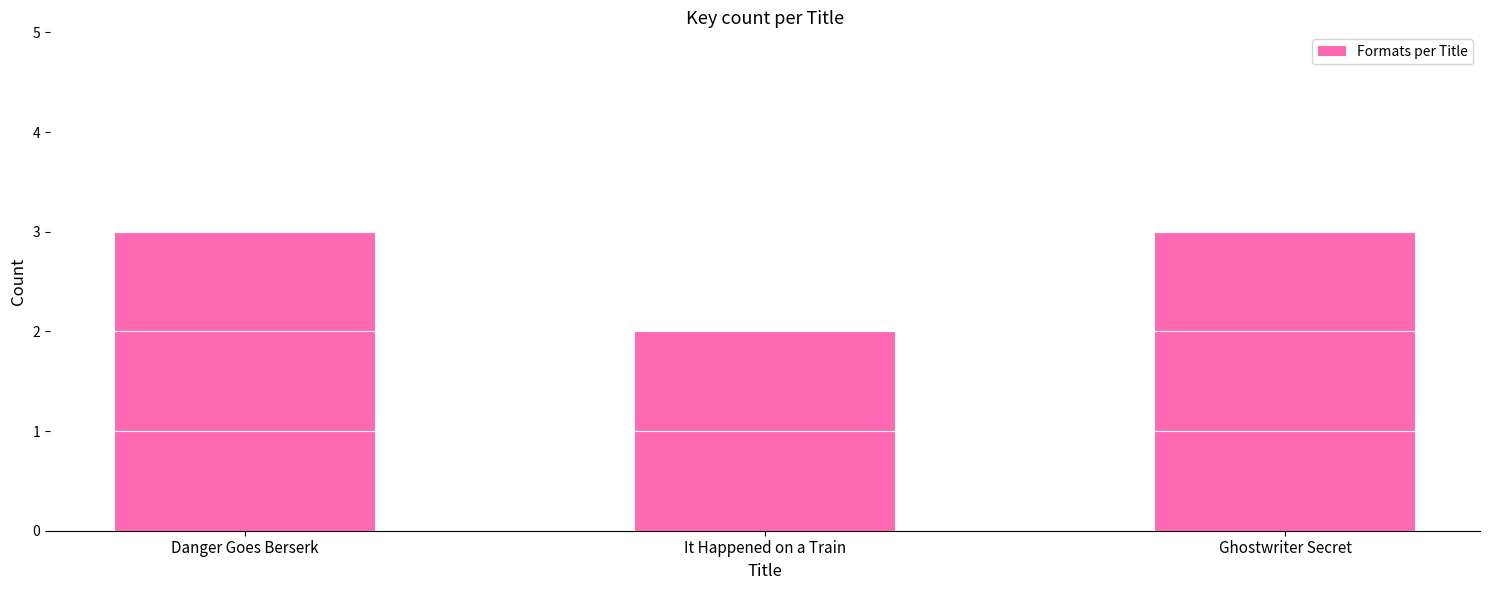

What is the label of the 2nd bar from the right?

It Happened on a Train